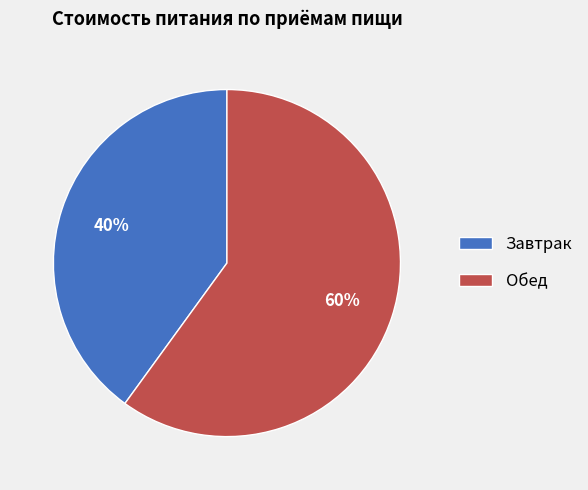

What percentage is the Завтрак slice, to the nearest percent?

40%